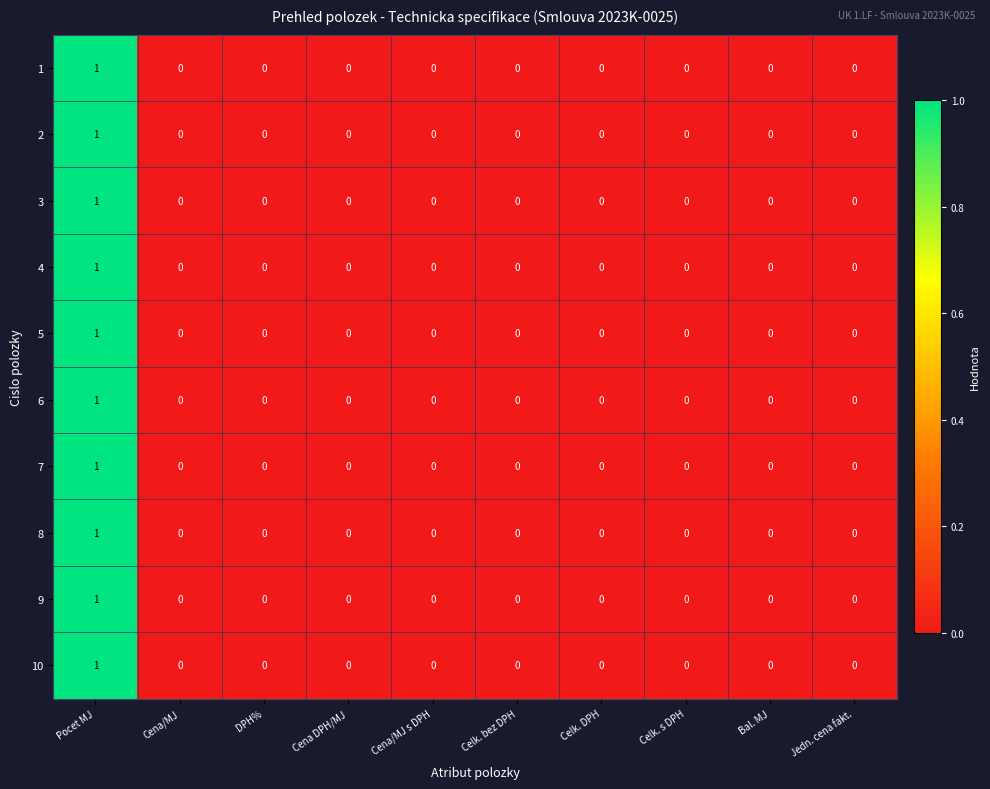

Is it true that 7 equals 1 at Pocet MJ?

True